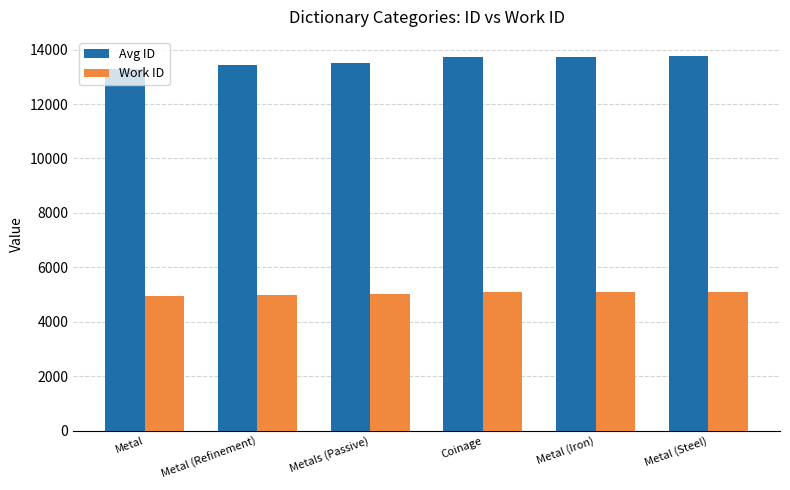

Which series has the largest total across all categories?

Avg ID